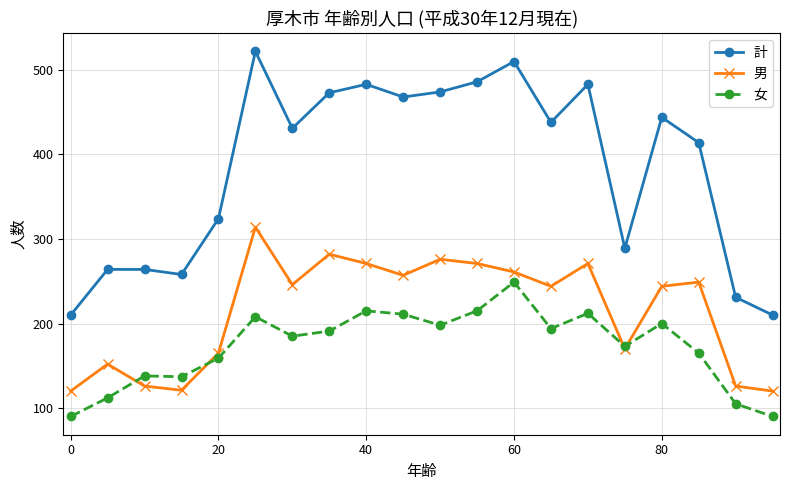

List the series in order of their overall mean, highest first.

計, 男, 女